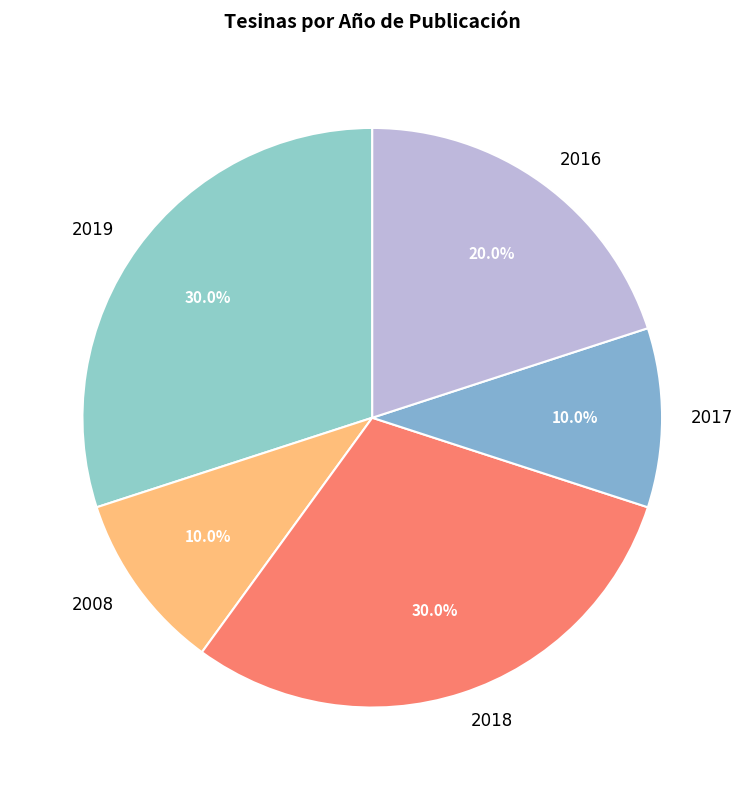

Is there any slice that represents more than half of the pie?

No